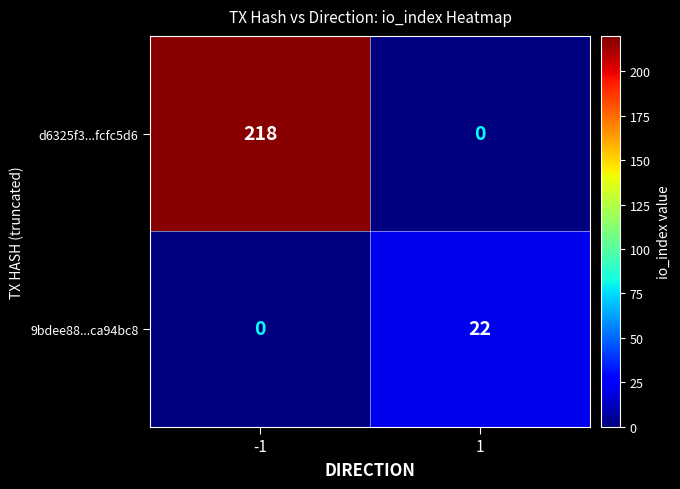

Reading left to right, transcribe all the data shown in this chart.

d6325f3...fcfc5d6: 218	0
9bdee88...ca94bc8: 0	22